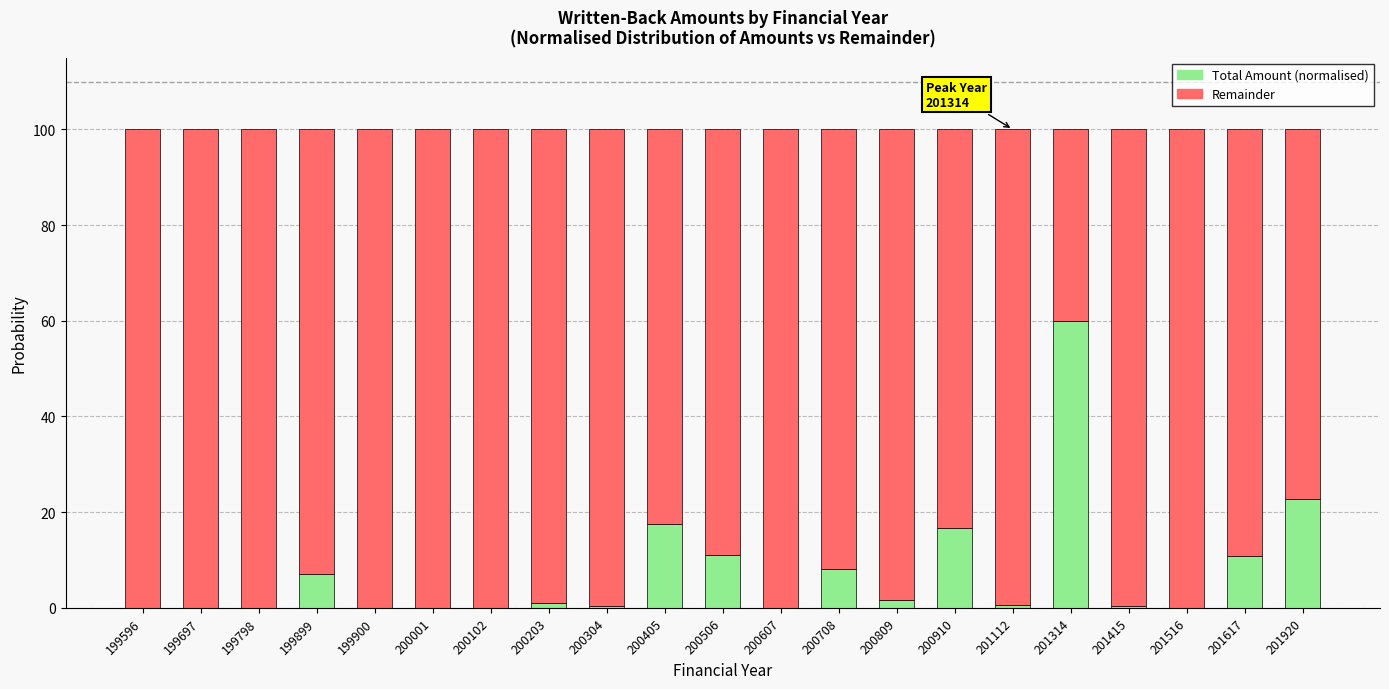

Where is Total Amount (normalised) nearest to the value 30?

201920